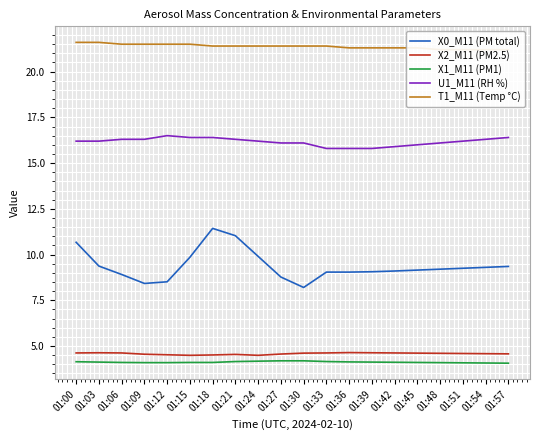

The value of X2_M11 (PM2.5) at 01:12 is 4.5. True or false?

True